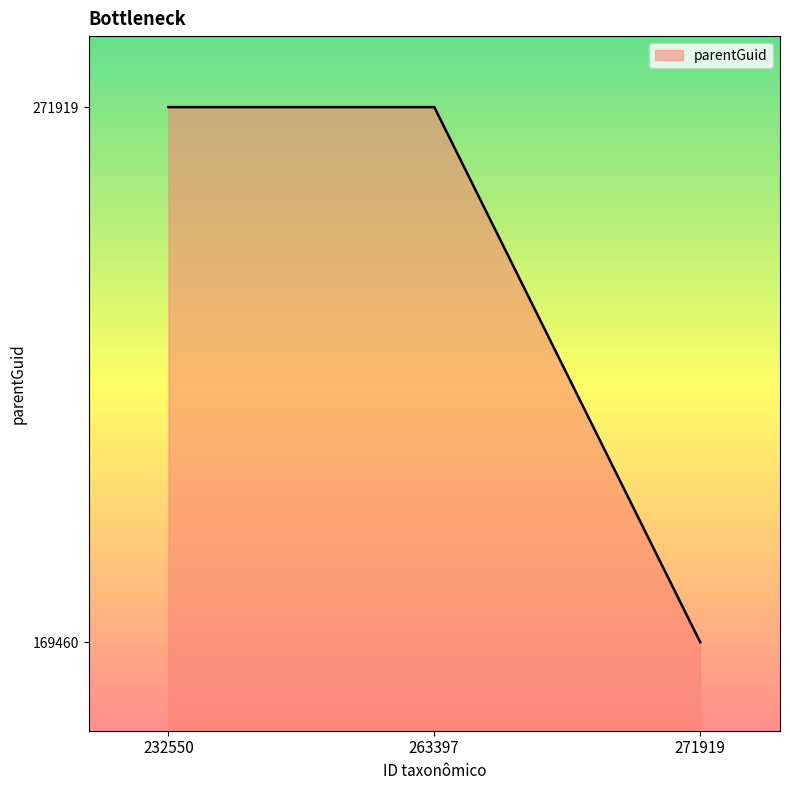

What is the average value?

237766